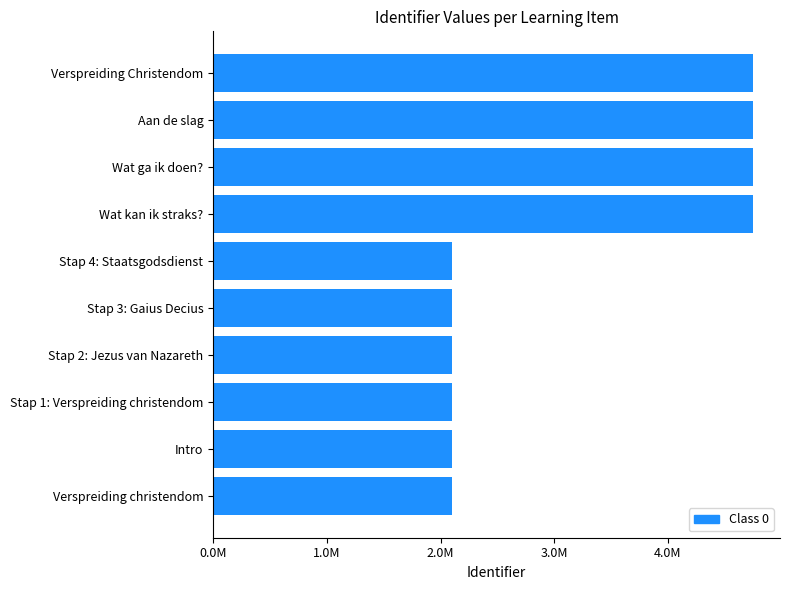

Are the bars horizontal?

Yes